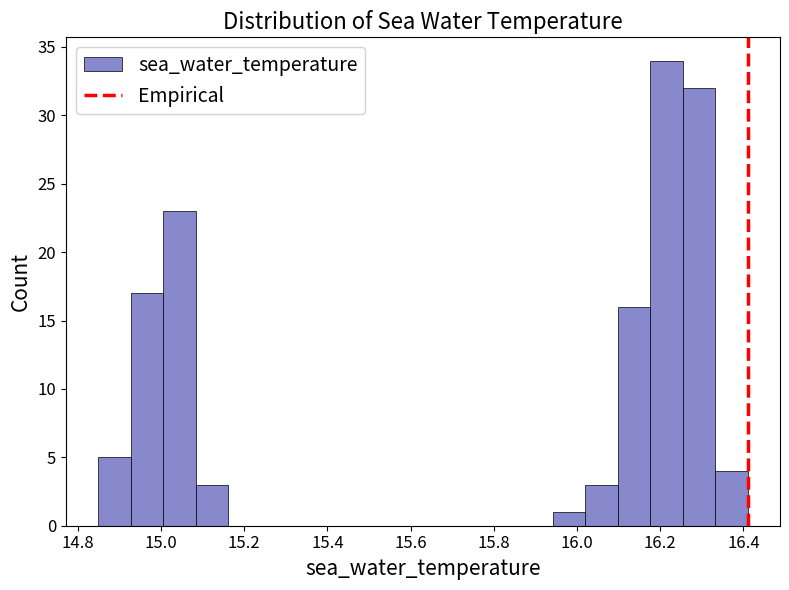

Around what value on the x-axis is the tallest bar? Give the approximate position of its centre, as read against the axis.

16.22